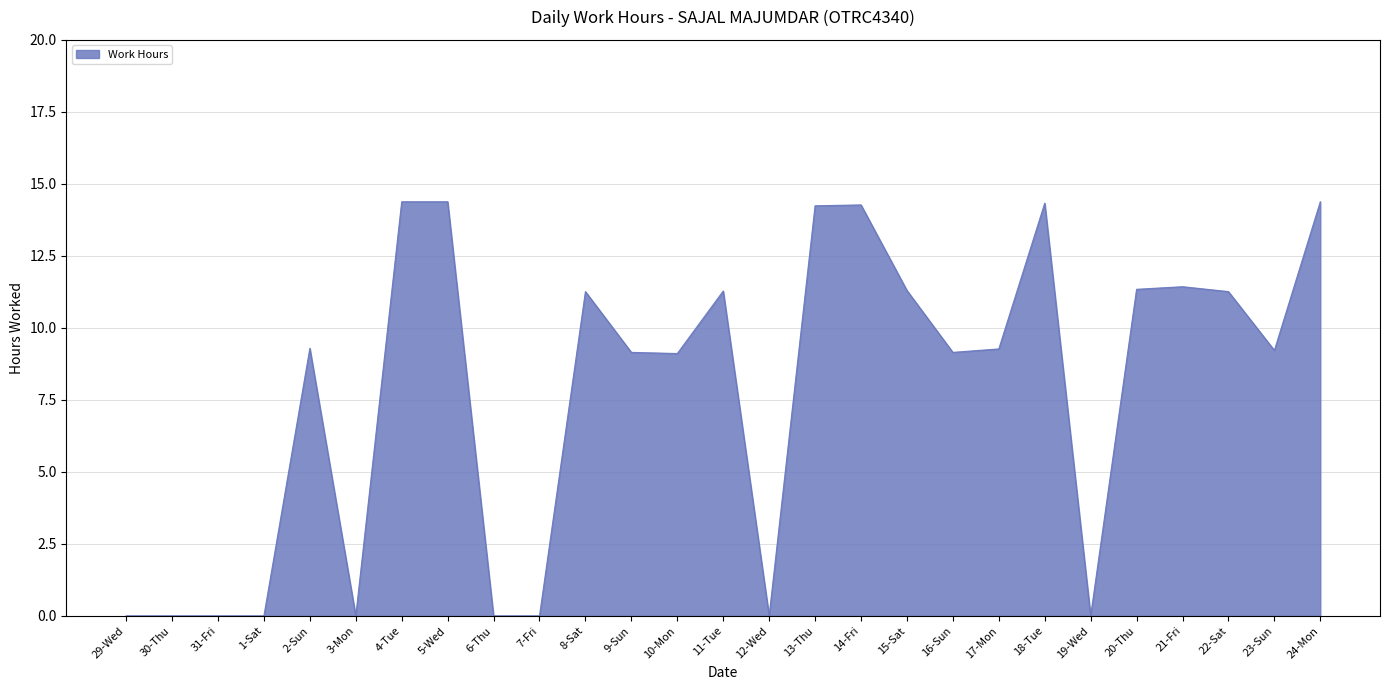

What is the difference between the maximum and minimum values?

14.4